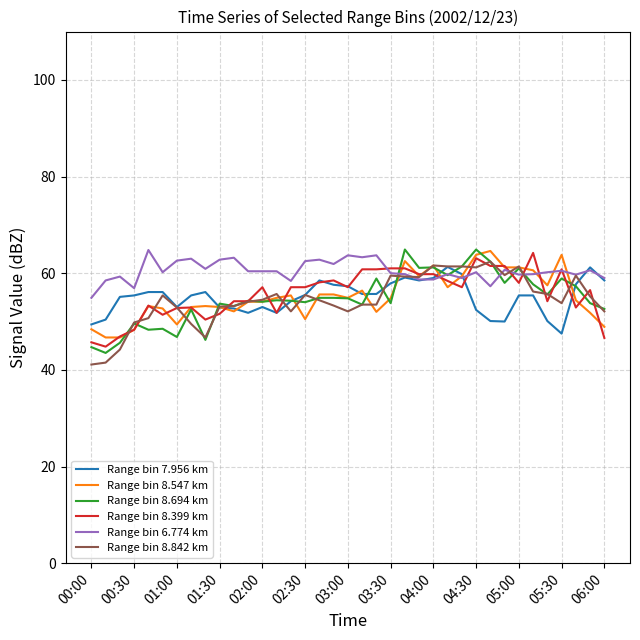

Which series has the largest total across all categories?

Range bin 6.774 km